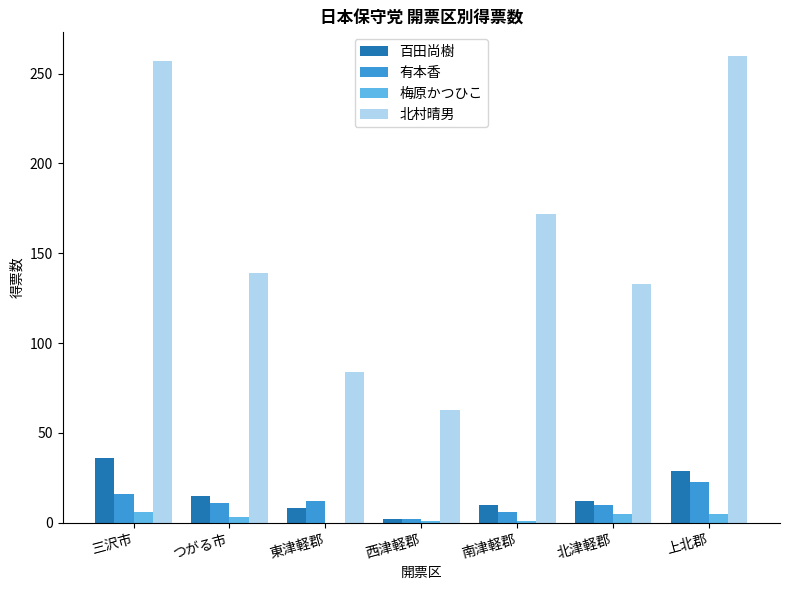

Where is 北村晴男 nearest to the value 161?

南津軽郡